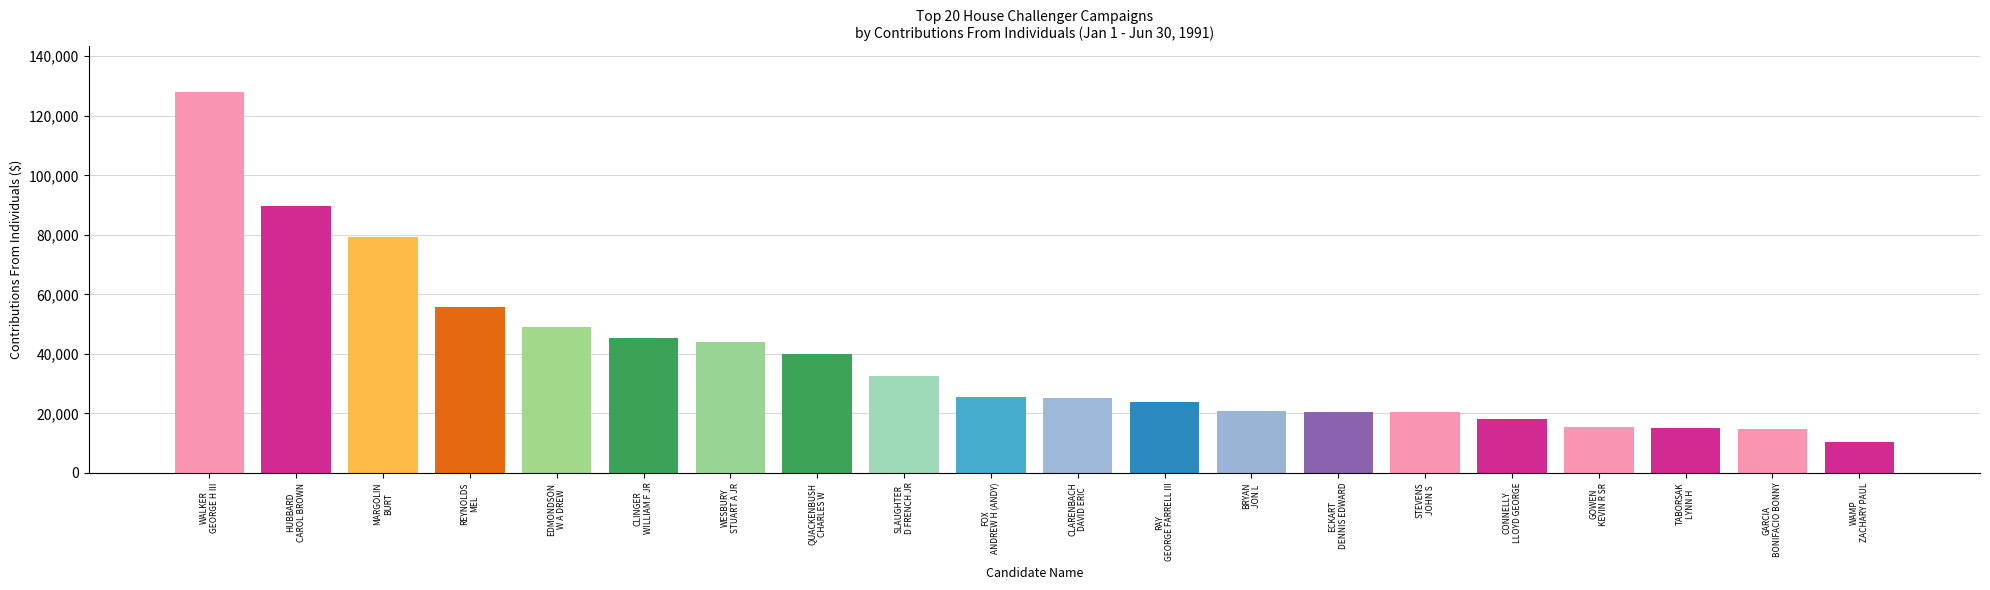

Are the bars grouped side by side (vs. stacked)?

No